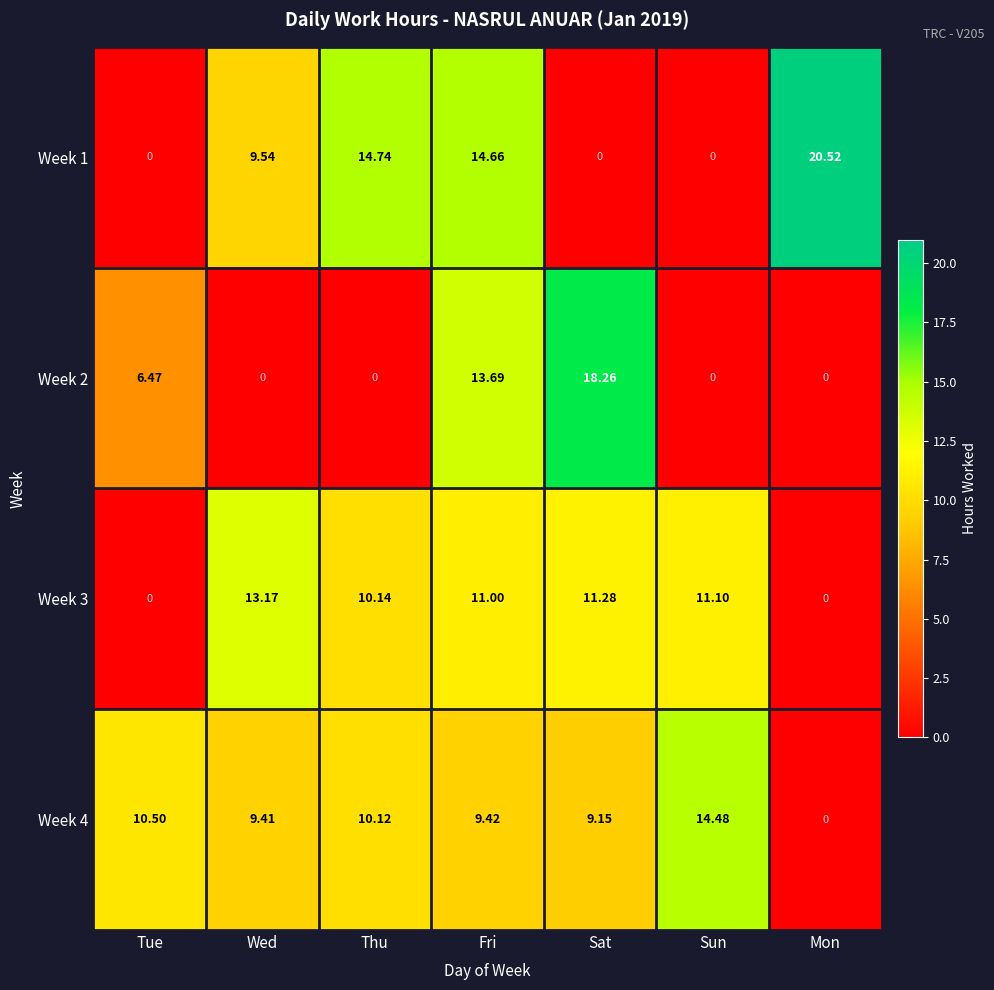

At which label does Week 4 reach its minimum?

Mon